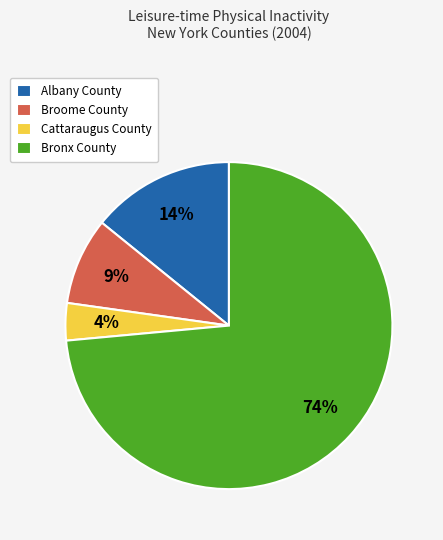

Which slice is the smallest?

Cattaraugus County